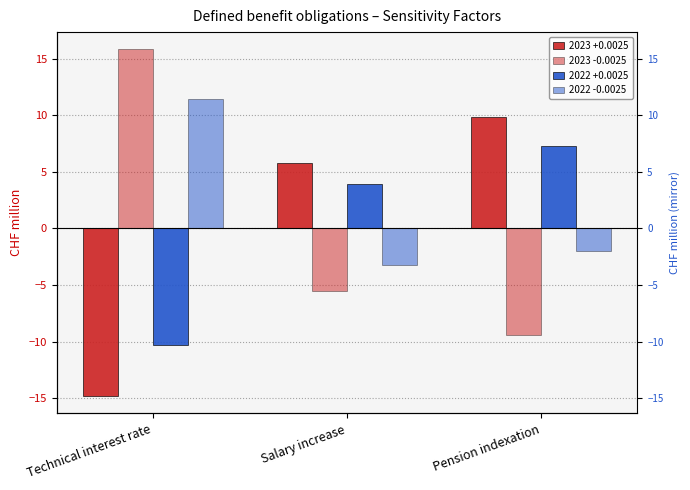

Reading left to right, extract all data points from this chart.

2023 +0.0025: Technical interest rate=-14.8	Salary increase=5.8	Pension indexation=9.8
2023 -0.0025: Technical interest rate=15.8	Salary increase=-5.5	Pension indexation=-9.4
2022 +0.0025: Technical interest rate=-10.3	Salary increase=3.9	Pension indexation=7.3
2022 -0.0025: Technical interest rate=11.4	Salary increase=-3.2	Pension indexation=-2.0